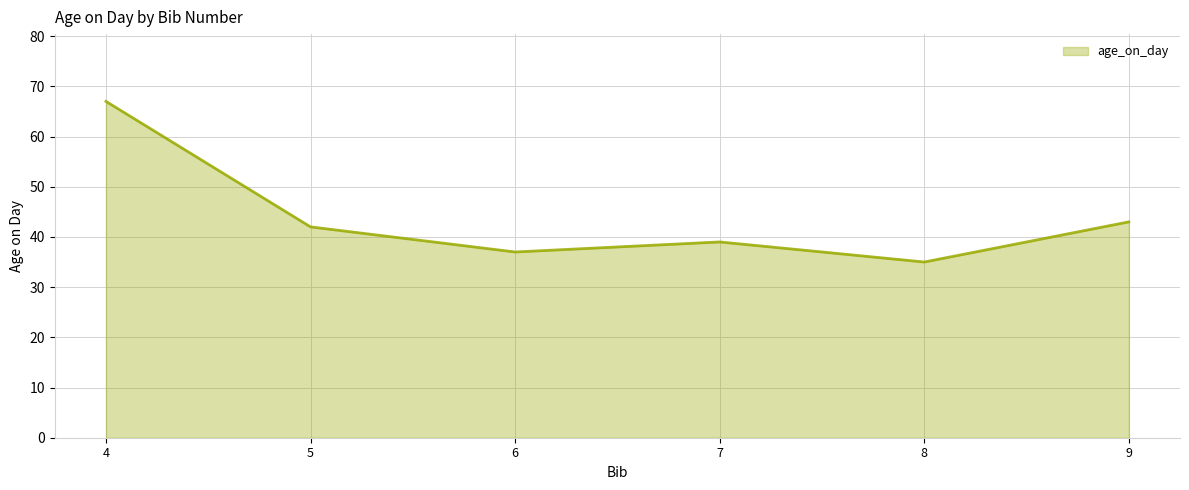

The value at 6 is 37. True or false?

True